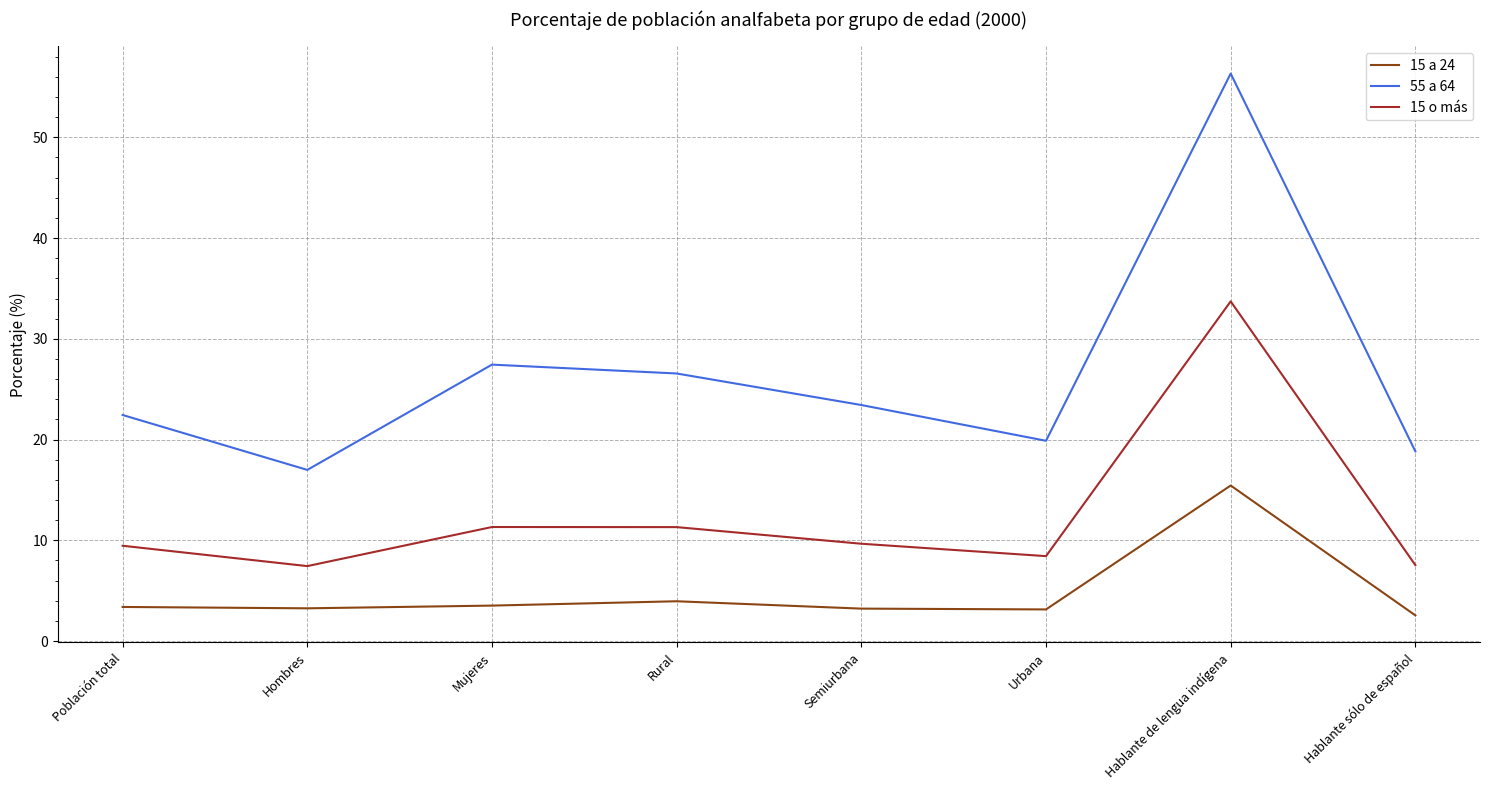

Rank the series at Hombres from highest to lowest value.

55 a 64, 15 o más, 15 a 24